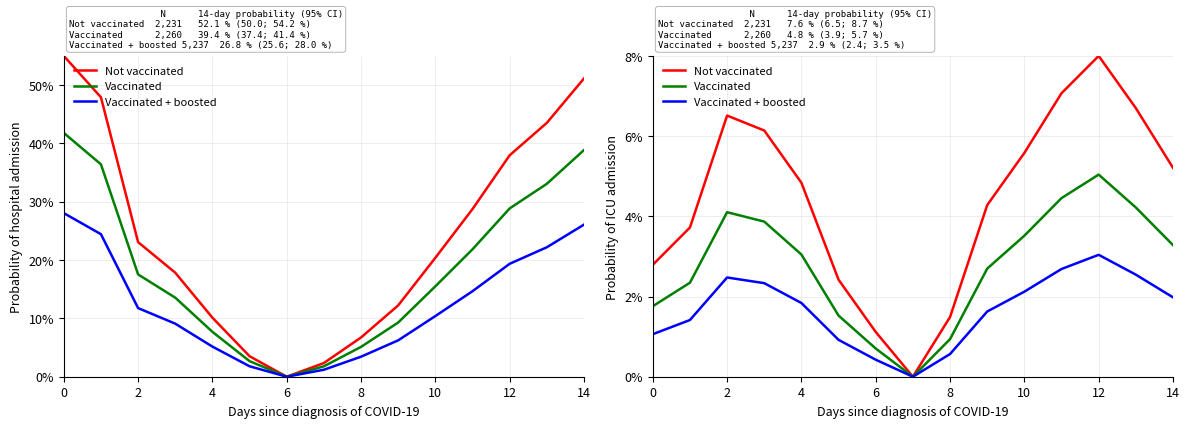

The value of Not vaccinated at 8 is 1.5. True or false?

True